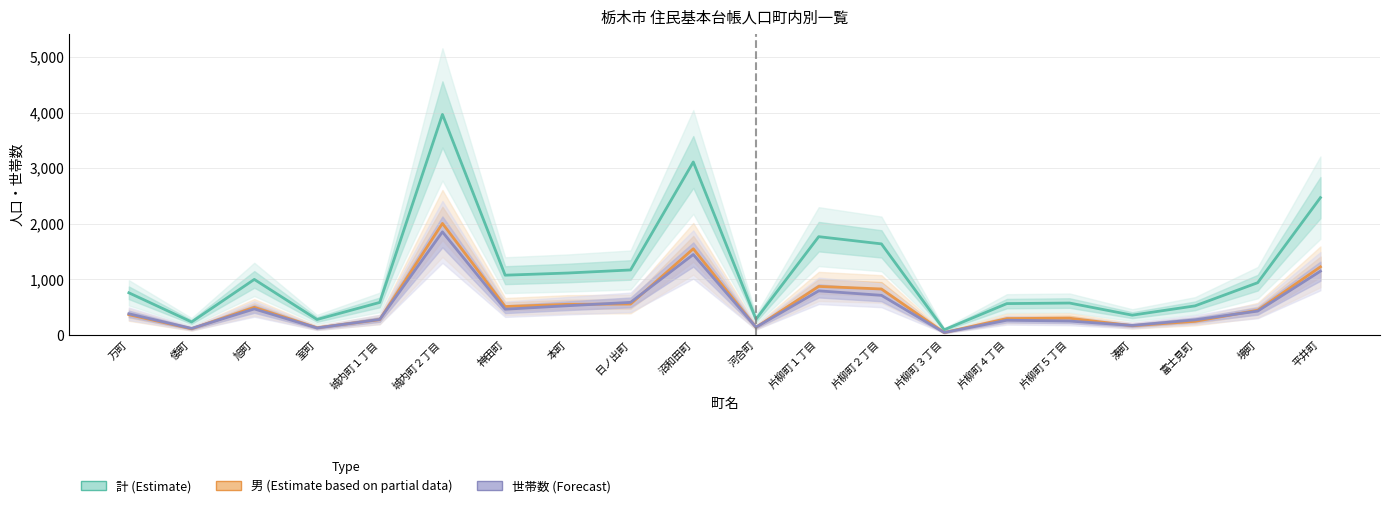

What is the difference between the 計 (Estimate) values at 片柳町３丁目 and 片柳町１丁目?

1675